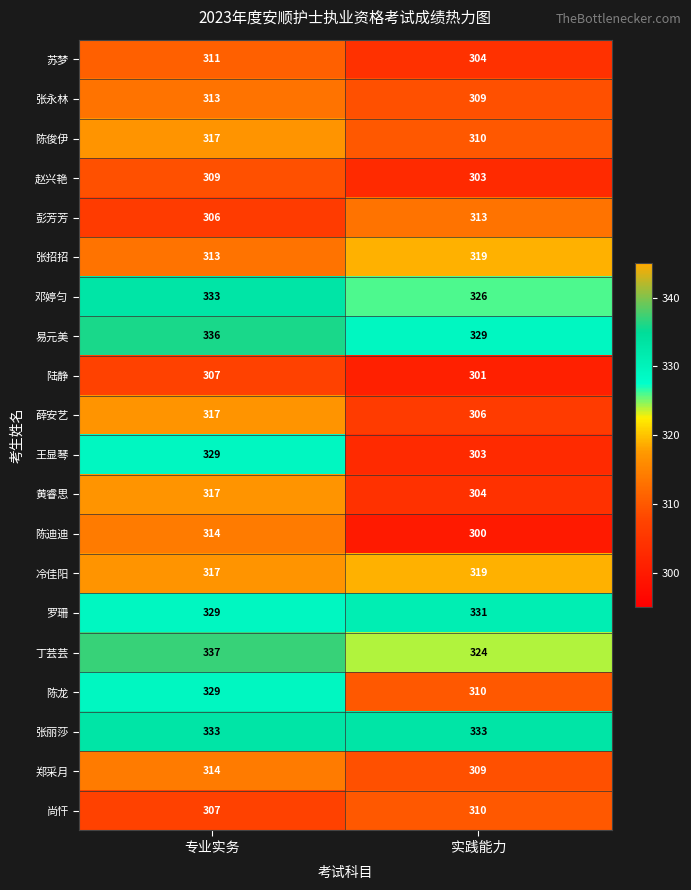

List the labels in order of 郑采月 value, smallest first.

实践能力, 专业实务